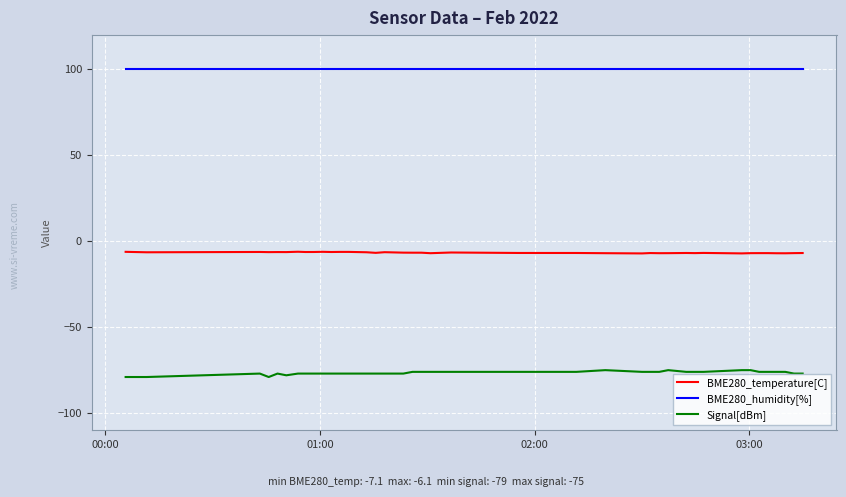

True or false: BME280_humidity[%] and Signal[dBm] intersect in this chart.

False